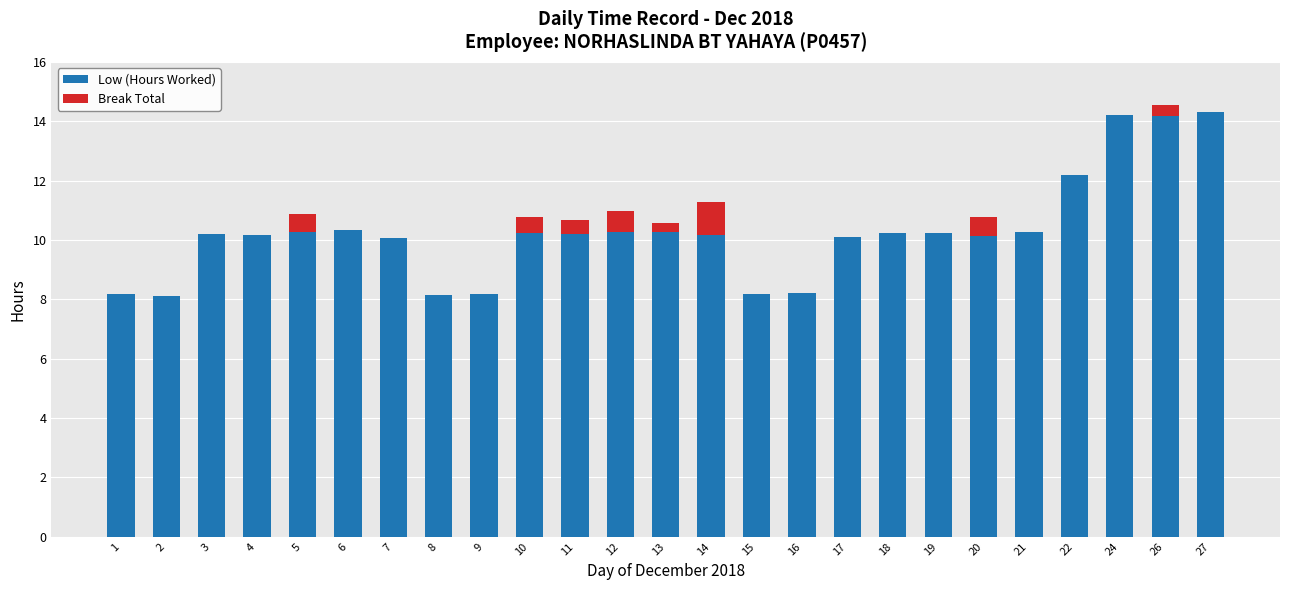

At which label does Low (Hours Worked) first exceed 10?

3